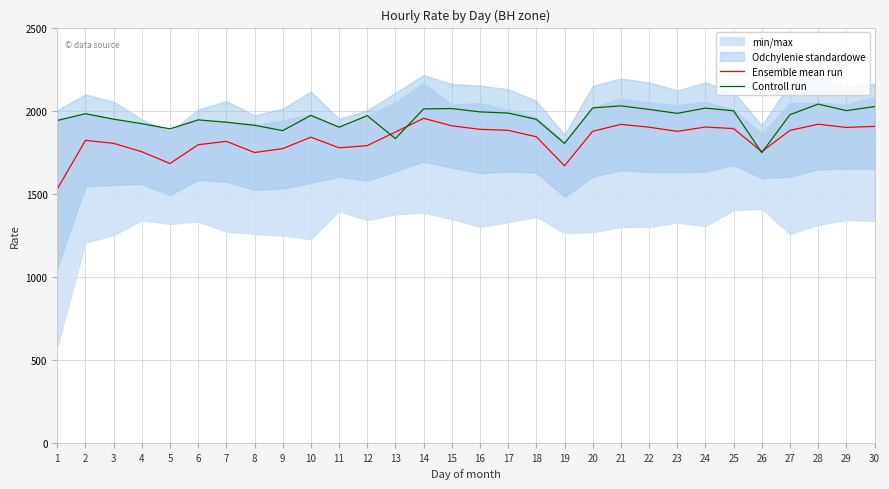

What is the average value of the Controll run series?

1953.7